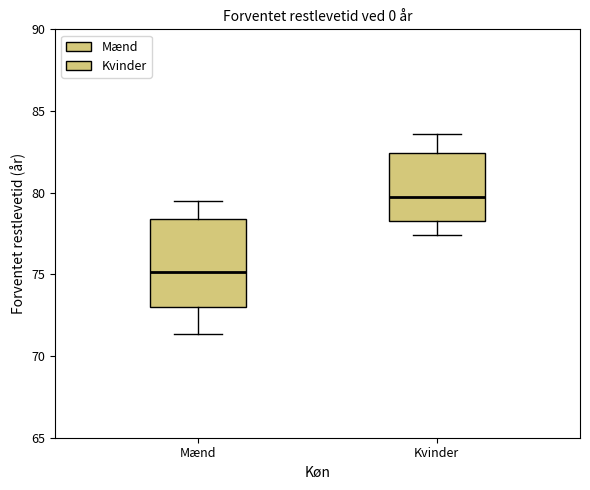

Reading left to right, transcribe this box plot: for each box, give where its median line is, the range the box spans, and where its two whiskers end, as read against the y-axis. The values are not printed on the chart, so give them approximately, as read against the axis.

Mænd: median 75.0, box 73.0 to 78.5, whiskers 71.5 to 79.5
Kvinder: median 79.5, box 78.5 to 82.5, whiskers 77.5 to 83.5